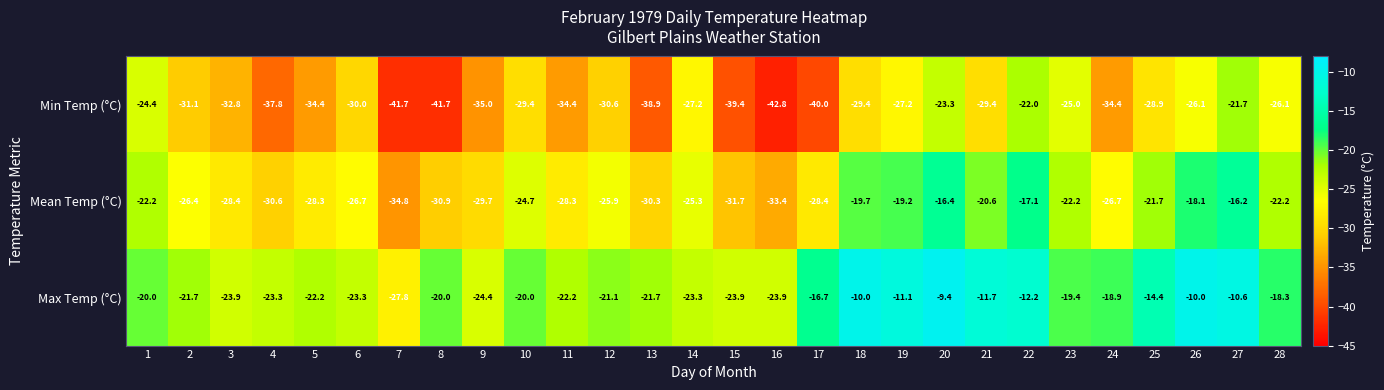

What is the total value across all series at 11?

-84.9